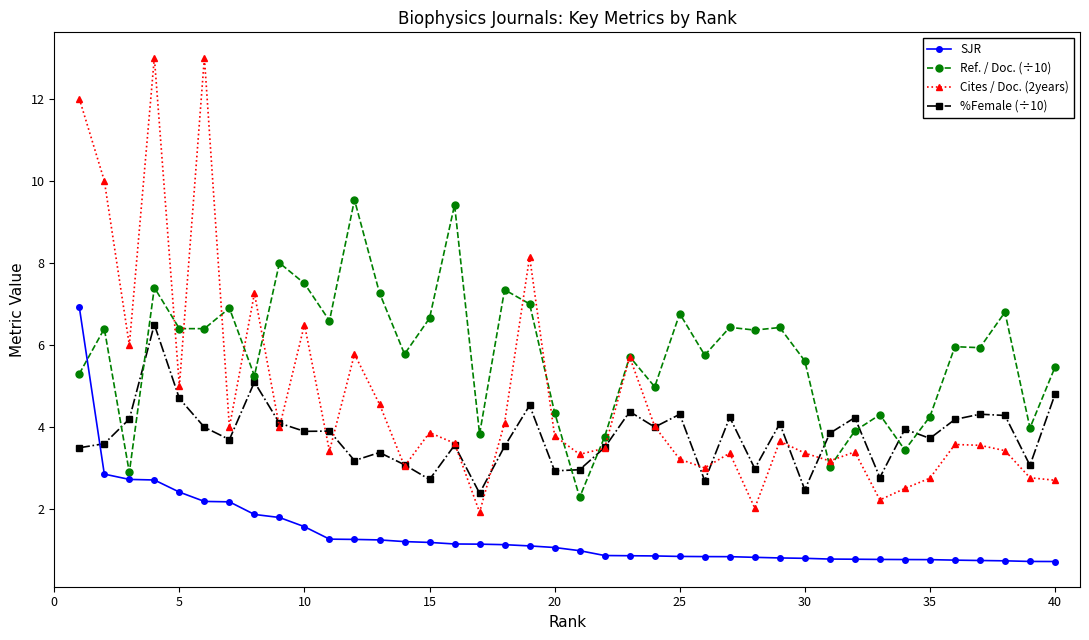

True or false: %Female (÷10) and Ref. / Doc. (÷10) intersect in this chart.

True